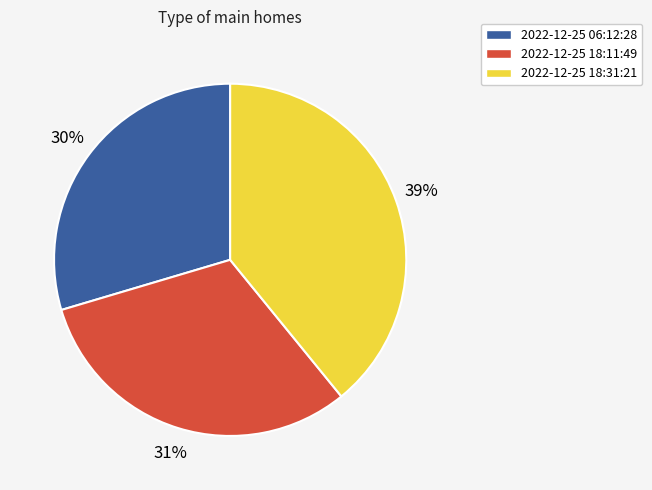

To the nearest percent, what is the average slice percentage?

33%